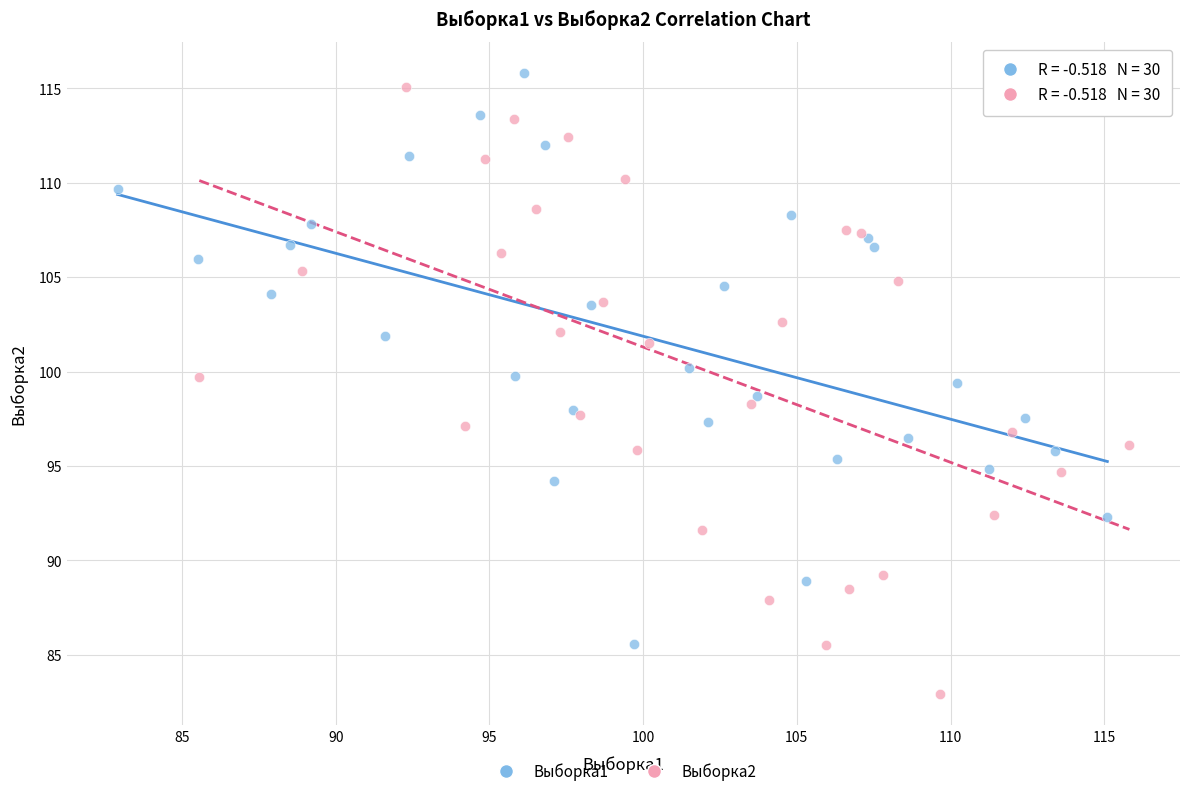

Which series reaches the minimum Y coordinate?

Выборка2